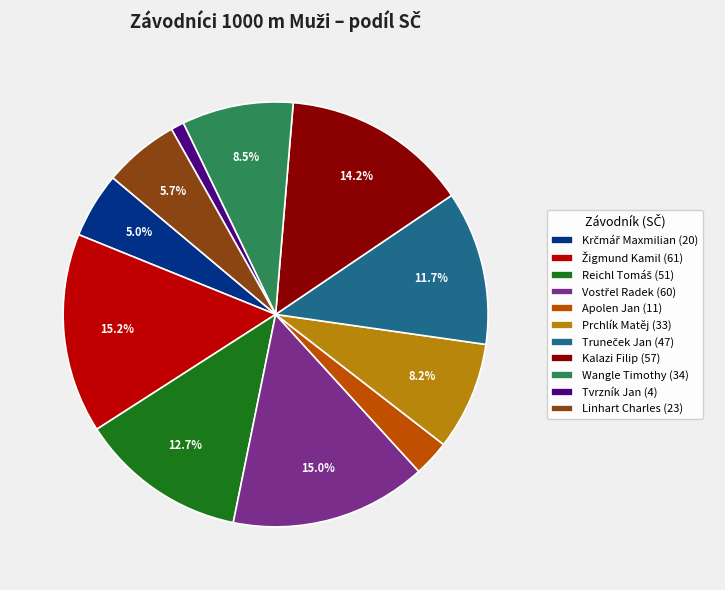

Is Wangle Timothy (34) the majority of the pie?

No